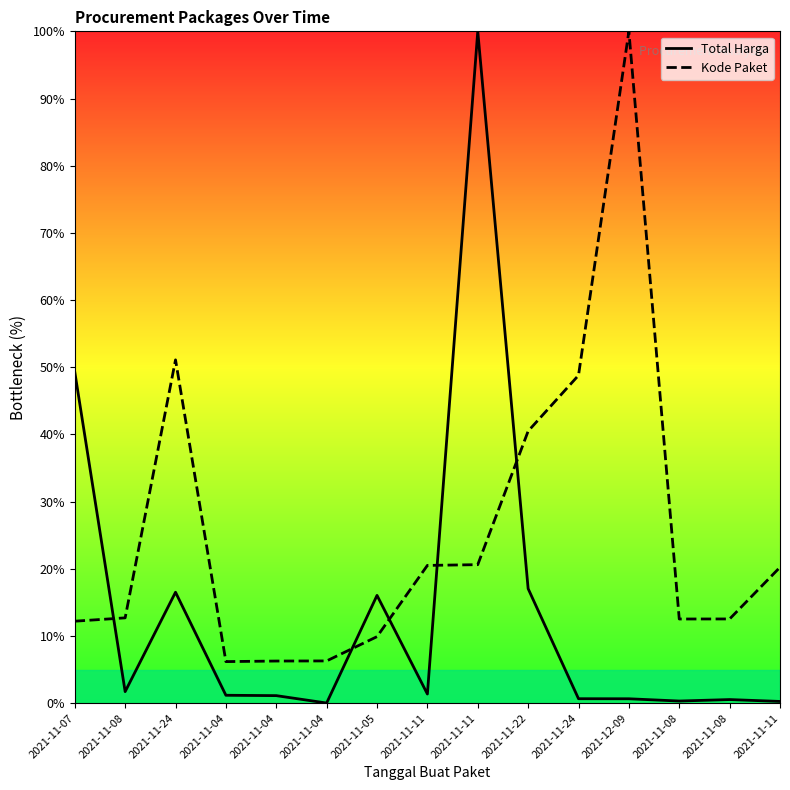

True or false: Kode Paket and Total Harga intersect in this chart.

True